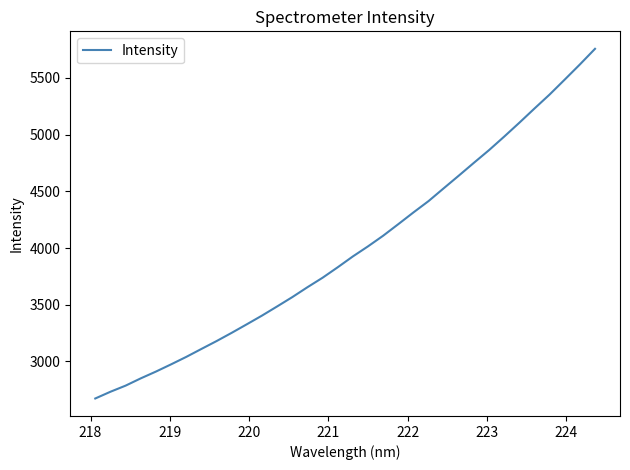

What is the difference between the maximum and minimum values?

3081.6